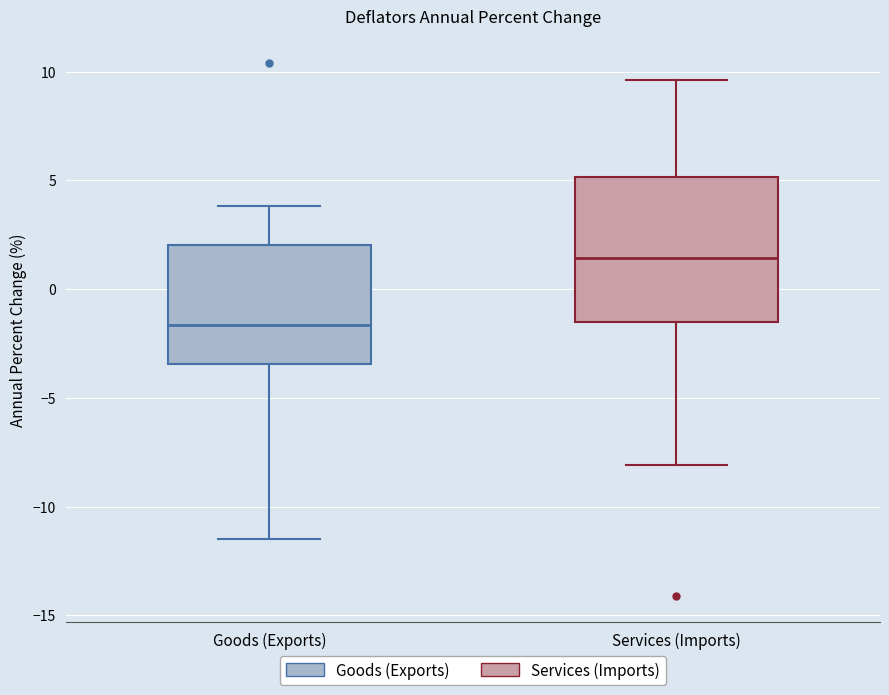

Which box has the highest median line?

Services (Imports)